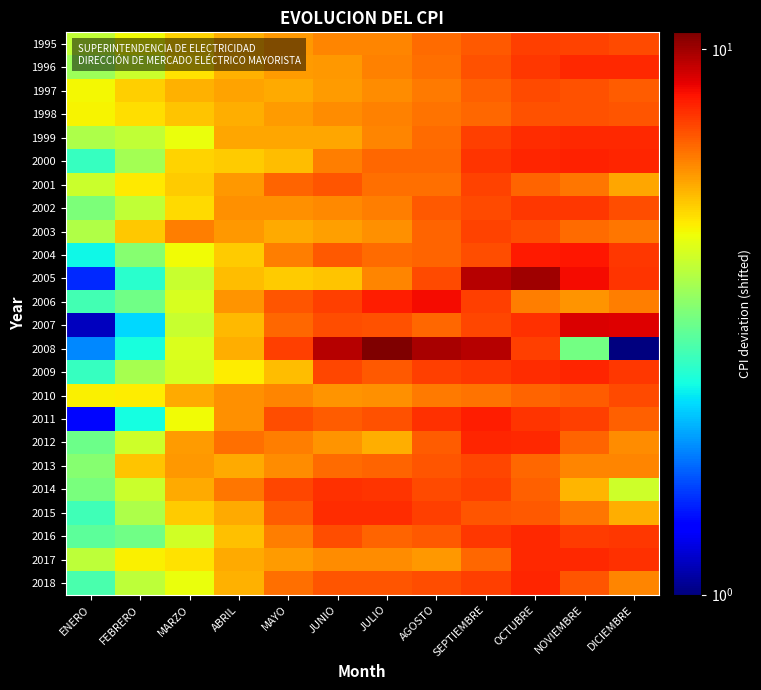

What is the difference between the highest and lowest values at JULIO?

5.2